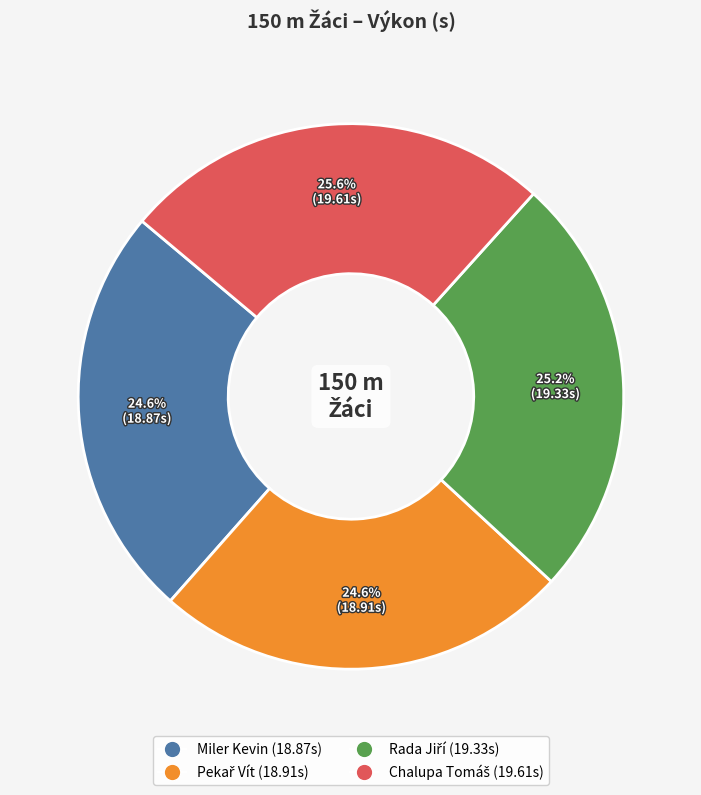

Is there any slice that represents more than half of the pie?

No